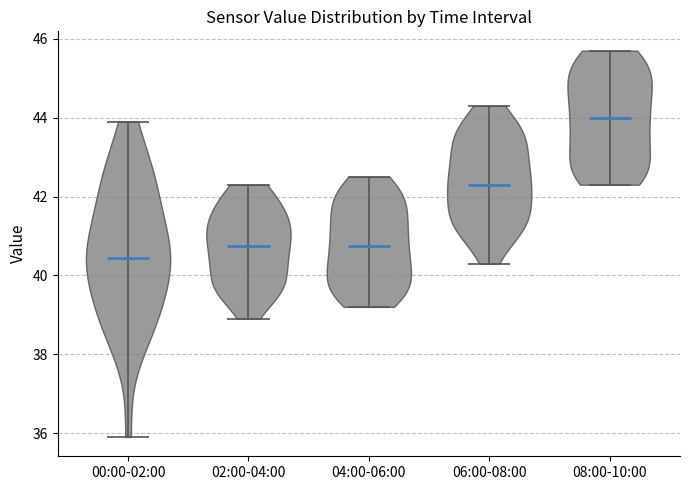

Reading left to right, read every violin against the y-axis: where its median line is, and the lowest and highest points it reaches. The values are not printed on the chart, so give them approximately, as read against the axis.

00:00-02:00: median line 40.4, lowest point 36.0, highest point 44.0
02:00-04:00: median line 40.8, lowest point 39.0, highest point 42.4
04:00-06:00: median line 40.8, lowest point 39.2, highest point 42.6
06:00-08:00: median line 42.4, lowest point 40.4, highest point 44.4
08:00-10:00: median line 44.0, lowest point 42.4, highest point 45.8